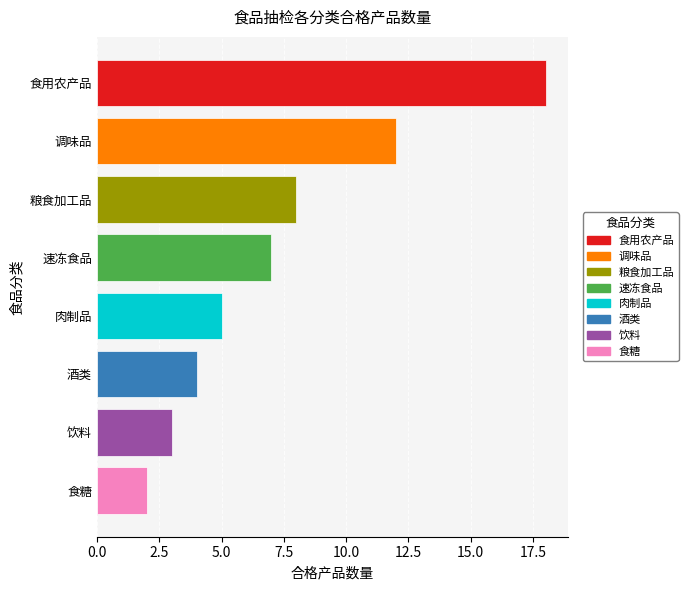

What is the sum of the values at 食糖 and 食用农产品?

20